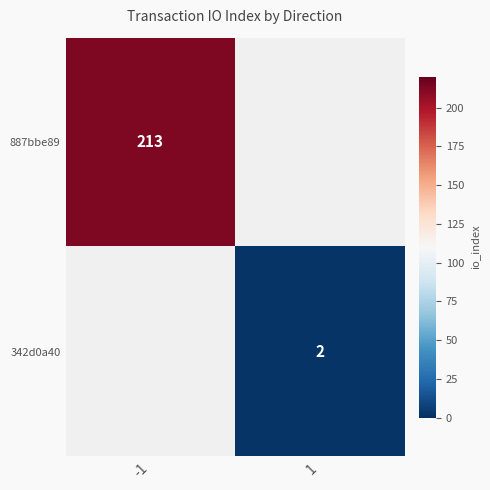

The 887bbe89 series shows 213 at -1. True or false?

True